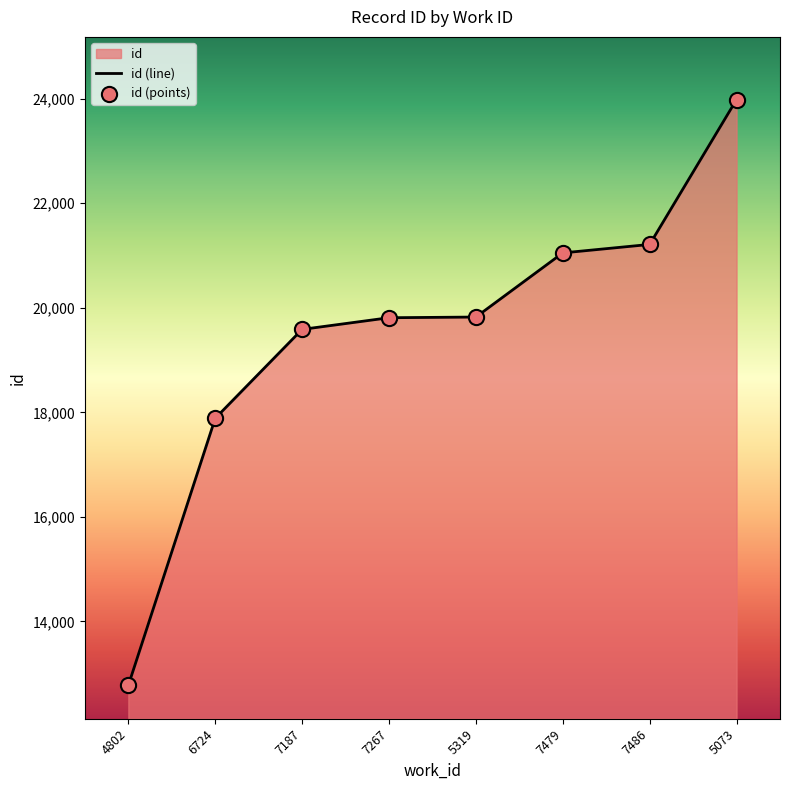

At which category is the sum across all series the highest?

5073